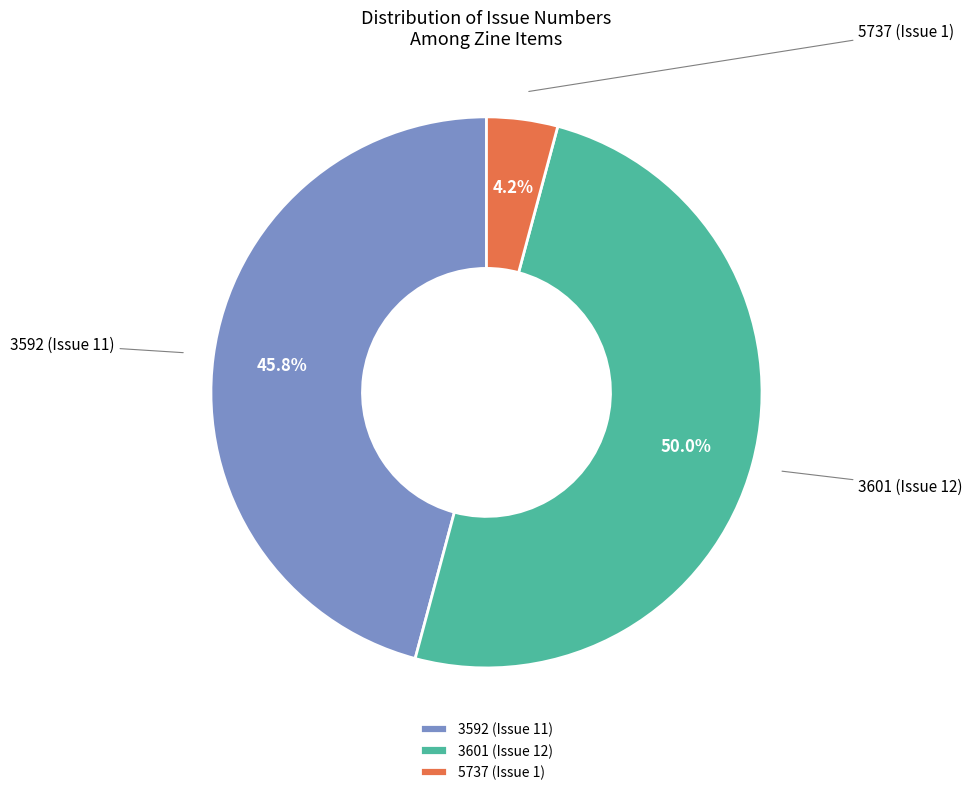

Do 5737 (Issue 1) and 3601 (Issue 12) together represent more than half of the pie?

Yes